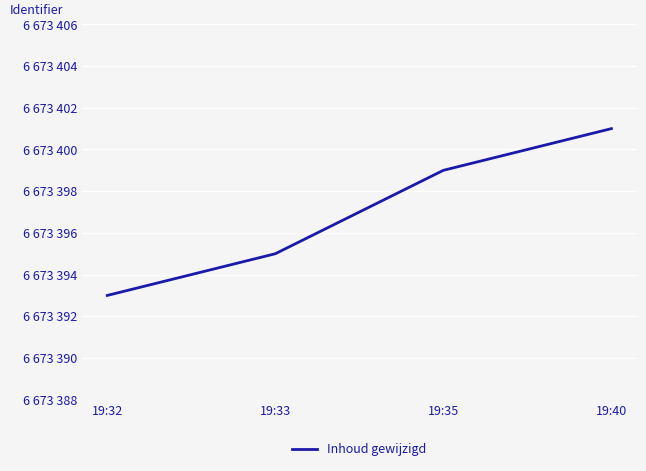

Which label corresponds to the smallest value in the chart?

19:32